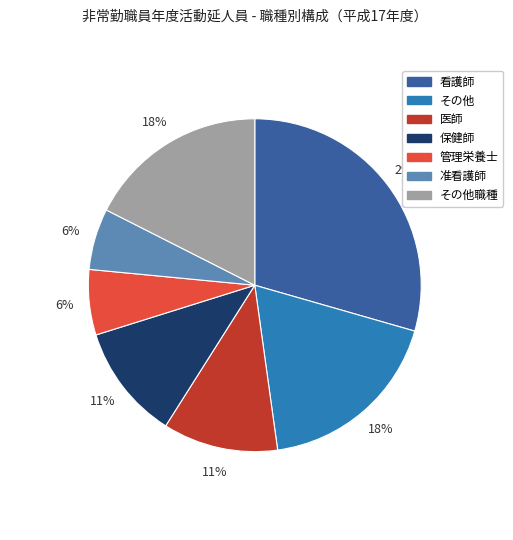

To the nearest percent, what is the average slice percentage?

14%